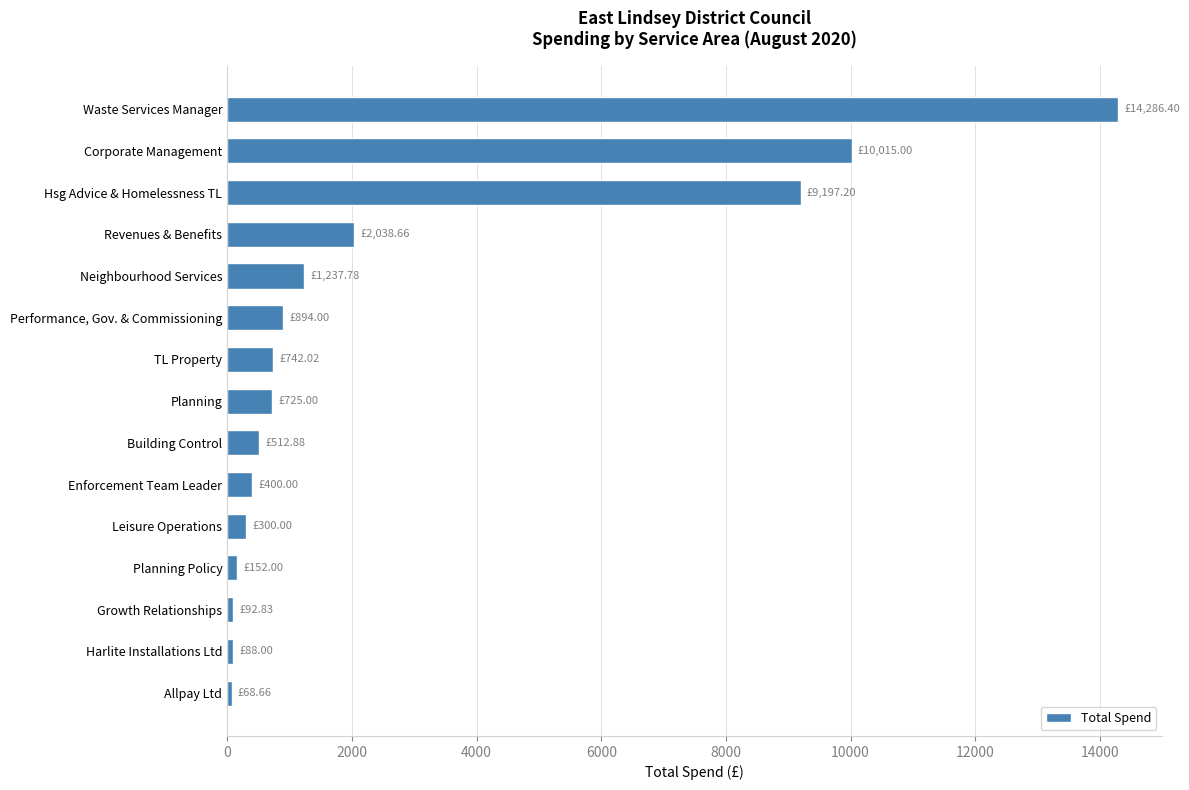

List the labels in order of value, largest first.

Waste Services Manager, Corporate Management, Hsg Advice & Homelessness TL, Revenues & Benefits, Neighbourhood Services, Performance, Gov. & Commissioning, TL Property, Planning, Building Control, Enforcement Team Leader, Leisure Operations, Planning Policy, Growth Relationships, Harlite Installations Ltd, Allpay Ltd